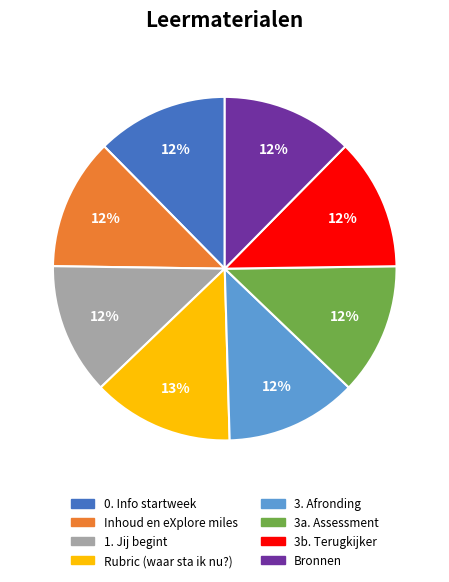

To the nearest percent, what percentage of the pie is 3. Afronding?

12%